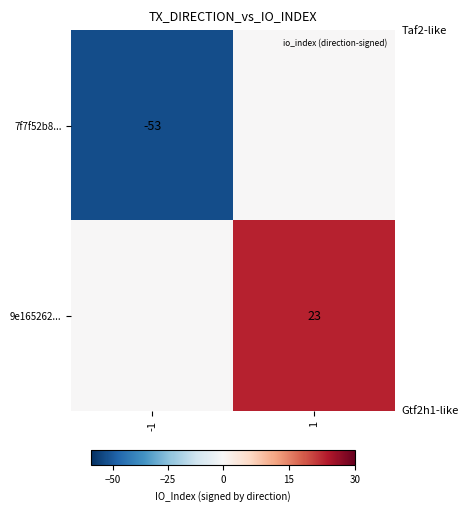

Rank the series by their average value, from lowest to highest.

7f7f52b8..., 9e165262...